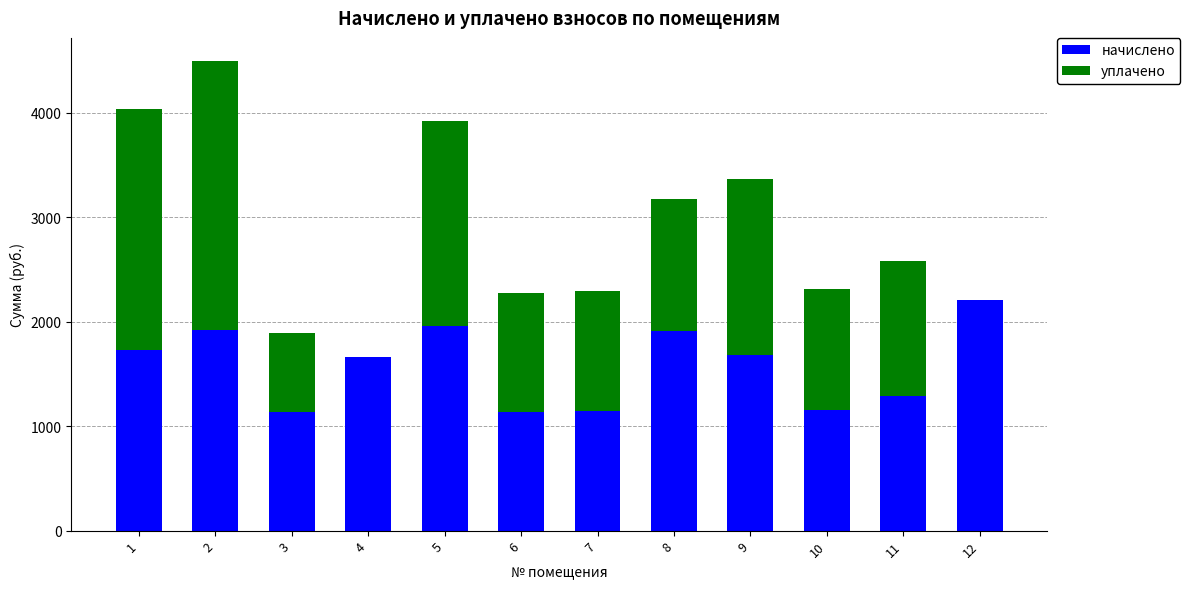

What is the highest value of the начислено series?

2203.3